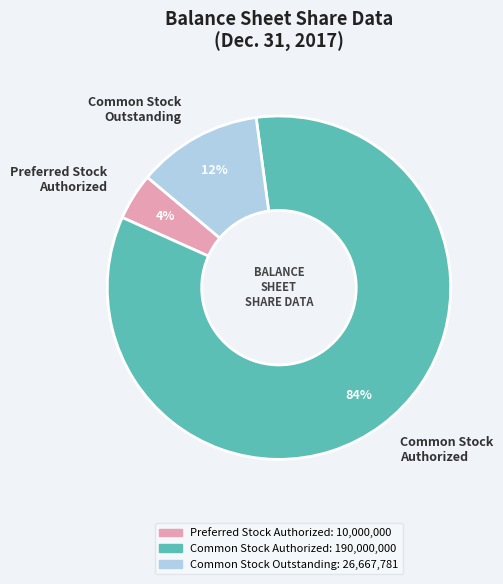

Is there any slice that represents more than half of the pie?

Yes